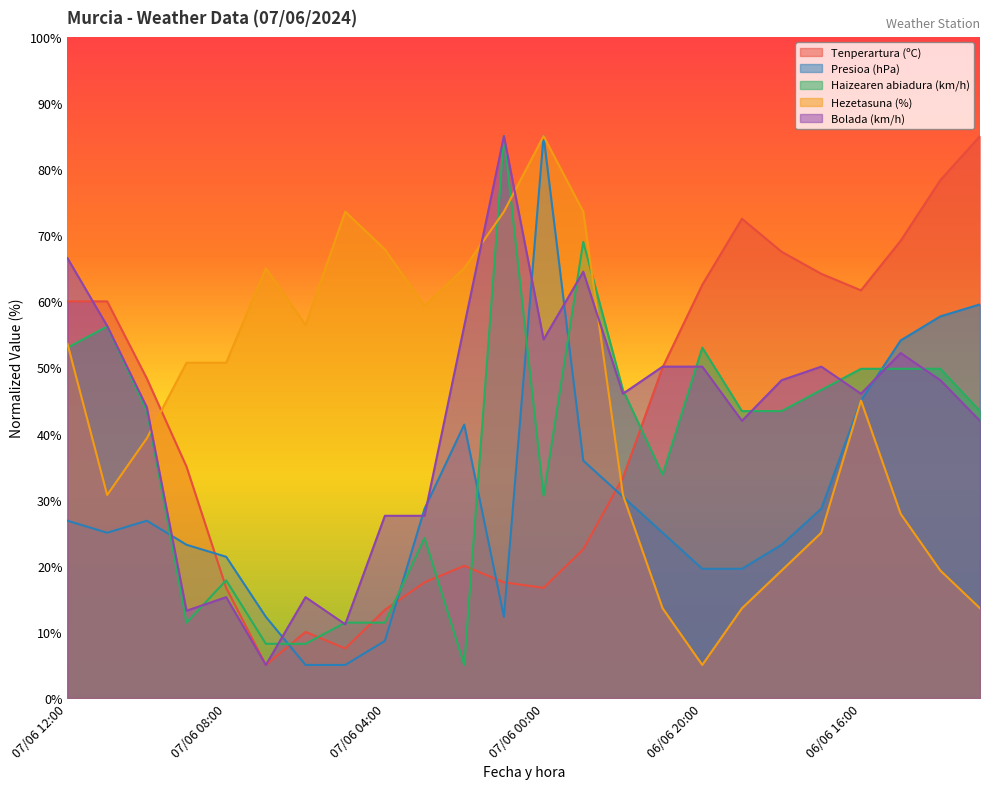

Between 06/06 23:00 and 06/06 18:00, which is larger?

06/06 18:00